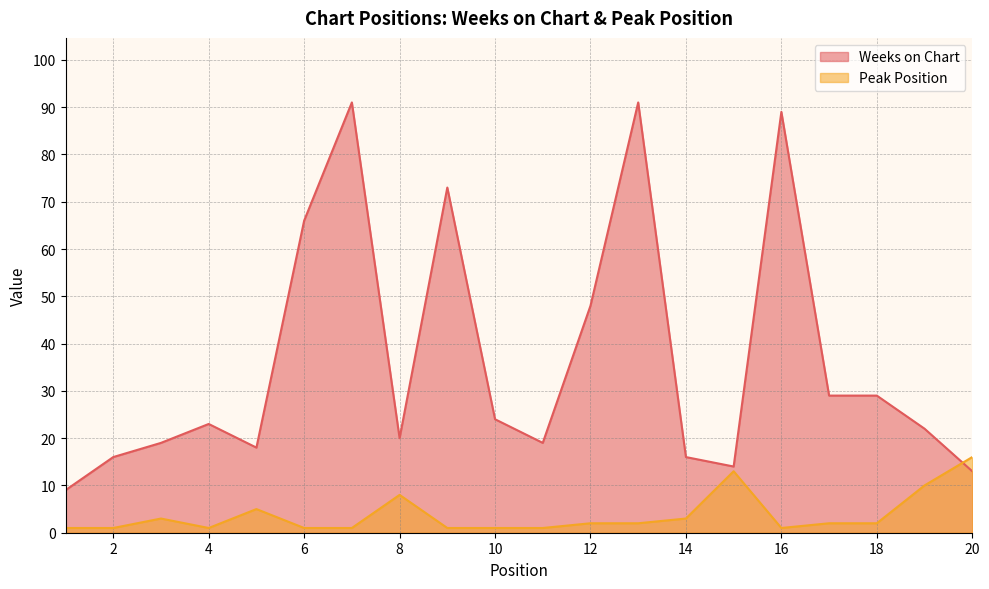

Reading right to left, what are all the values shown in this chart?

Weeks on Chart: 20=13	19=22	18=29	17=29	16=89	15=14	14=16	13=91	12=48	11=19	10=24	9=73	8=20	7=91	6=66	5=18	4=23	3=19	2=16	1=9
Peak Position: 20=16	19=10	18=2	17=2	16=1	15=13	14=3	13=2	12=2	11=1	10=1	9=1	8=8	7=1	6=1	5=5	4=1	3=3	2=1	1=1